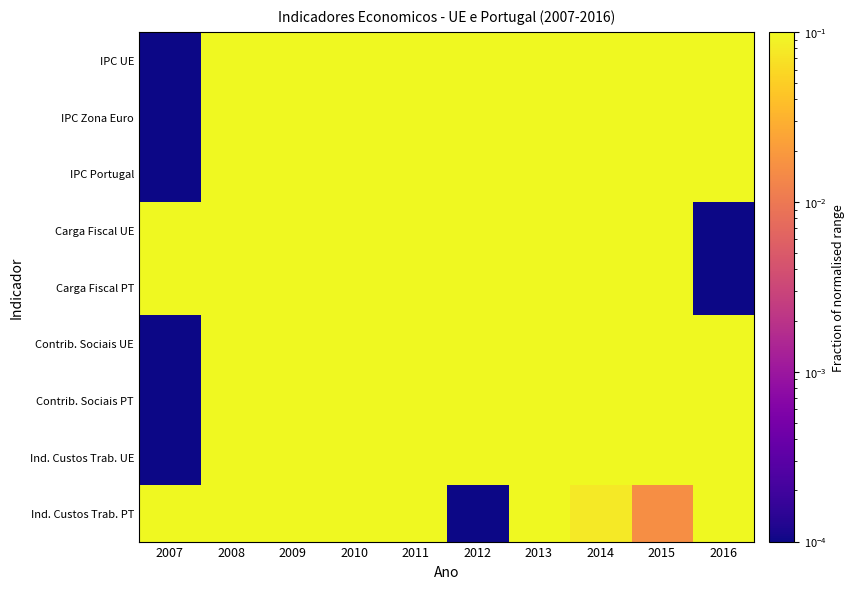

Rank the series by their maximum value, from highest to lowest.

IPC UE, IPC Zona Euro, IPC Portugal, Carga Fiscal UE, Carga Fiscal PT, Contrib. Sociais UE, Contrib. Sociais PT, Ind. Custos Trab. UE, Ind. Custos Trab. PT